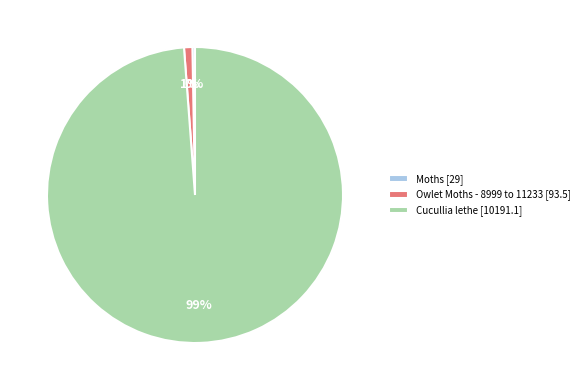

How many segments does this pie chart have?

3